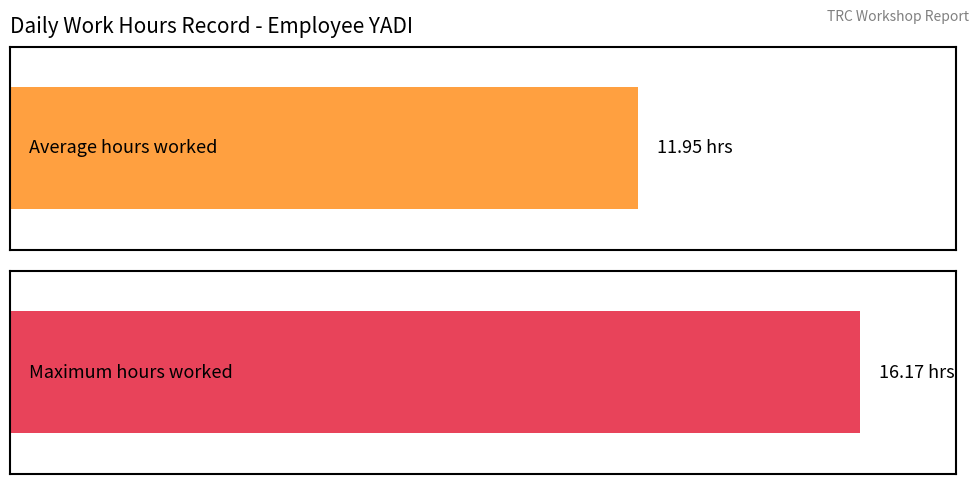

Does the chart contain stacked bars?

No